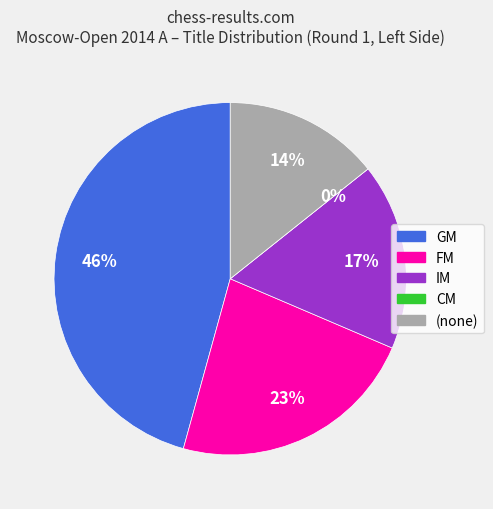

Is there any slice that represents more than half of the pie?

No